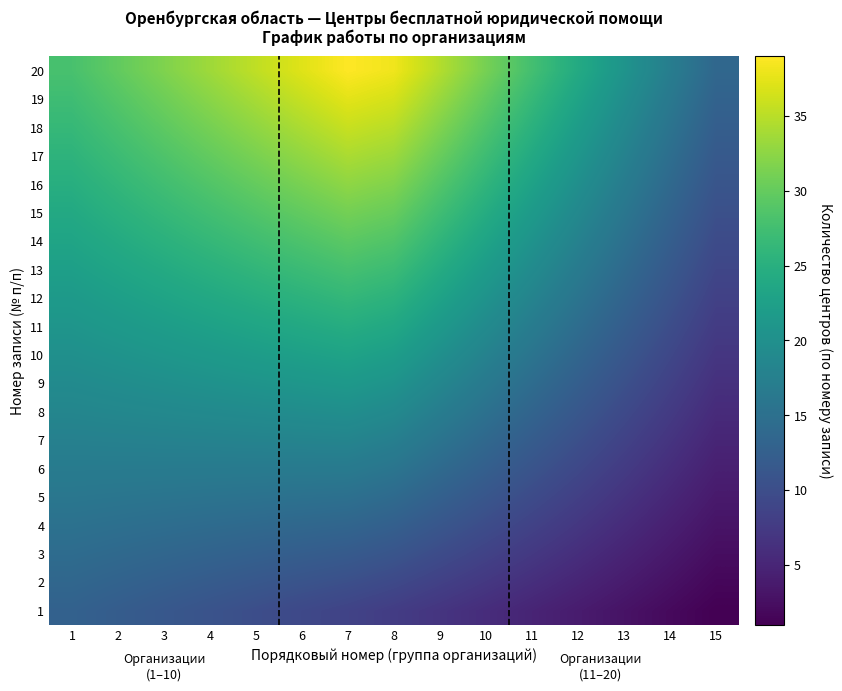

How many series are shown in this chart?

20